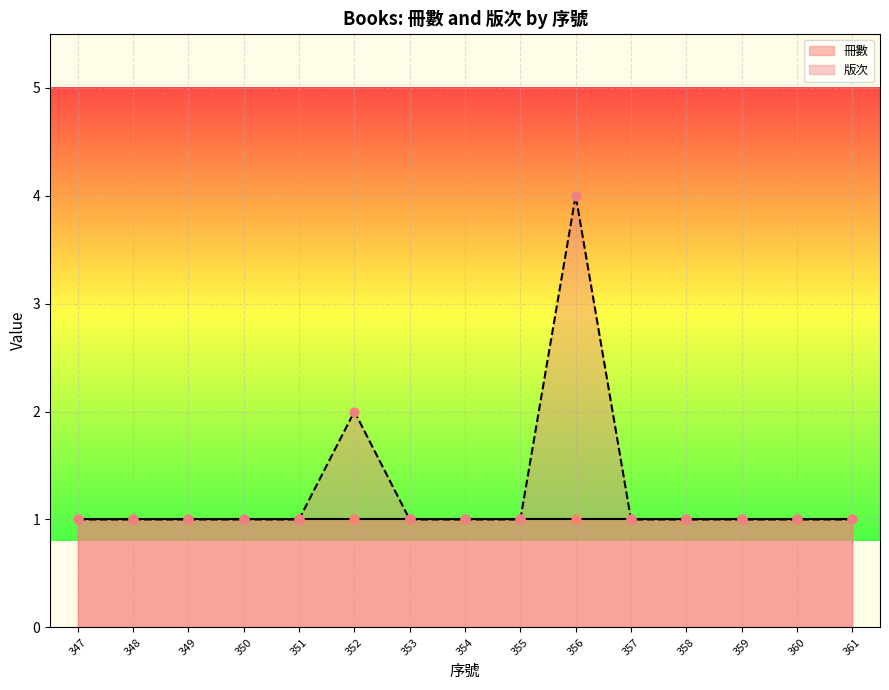

Which has a higher value, 356 or 347?

356